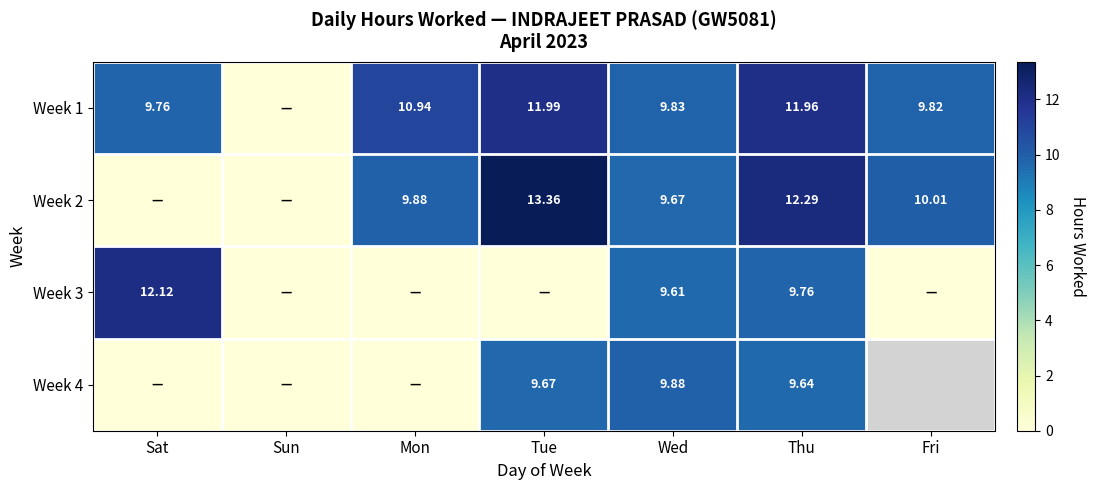

What is the average value of the Week 3 series?

4.5